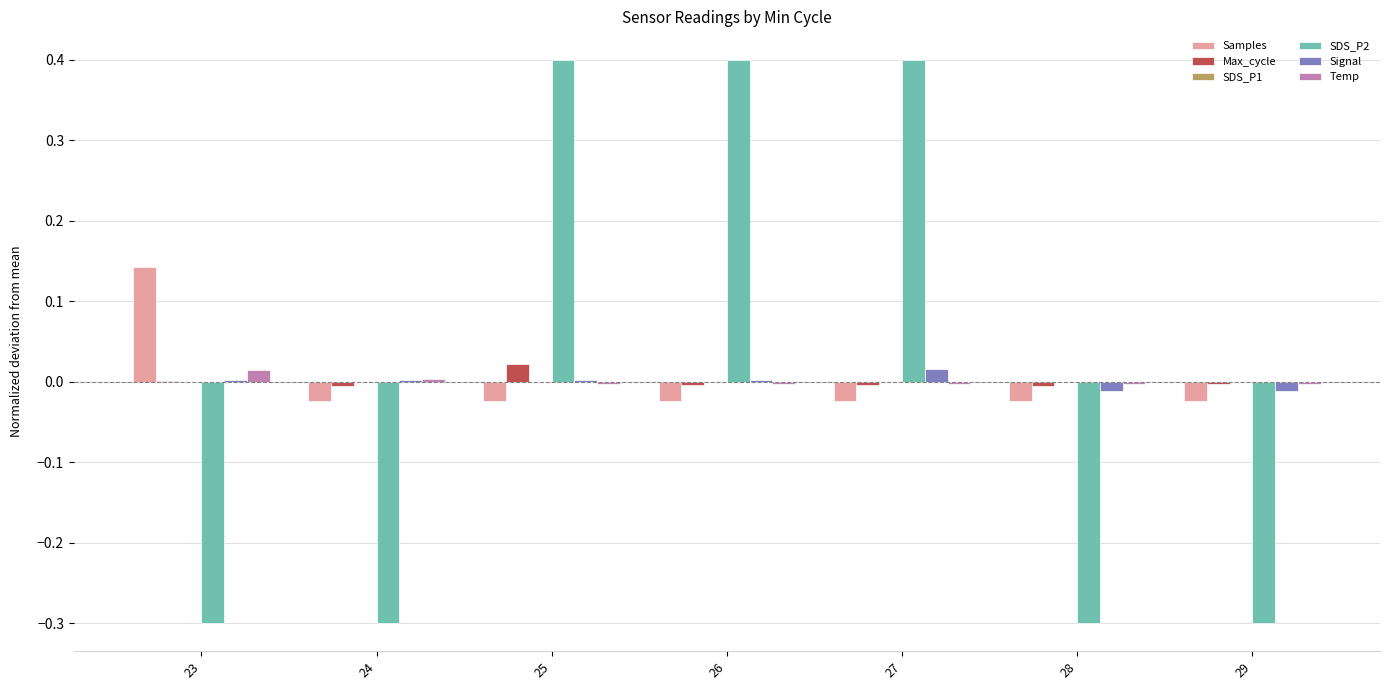

What is the maximum value shown in the chart?

0.4